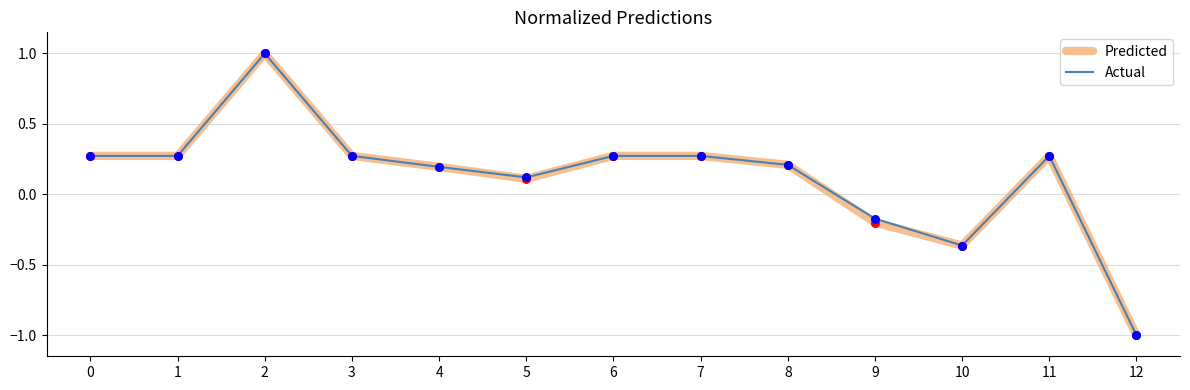

What is the total value across all series at 6?

0.5